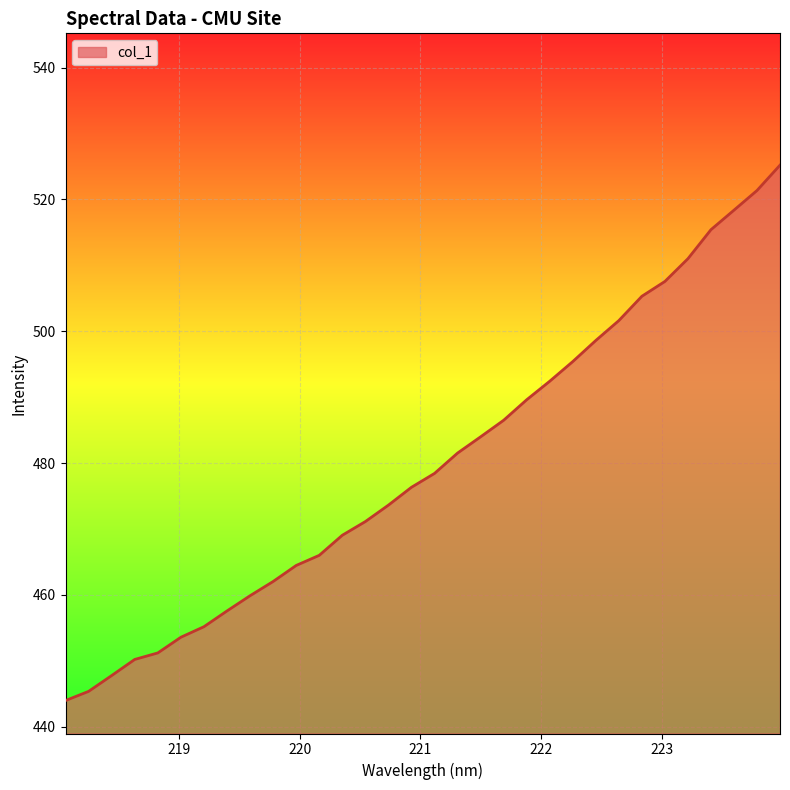

What is the difference between the maximum and minimum values?

81.2